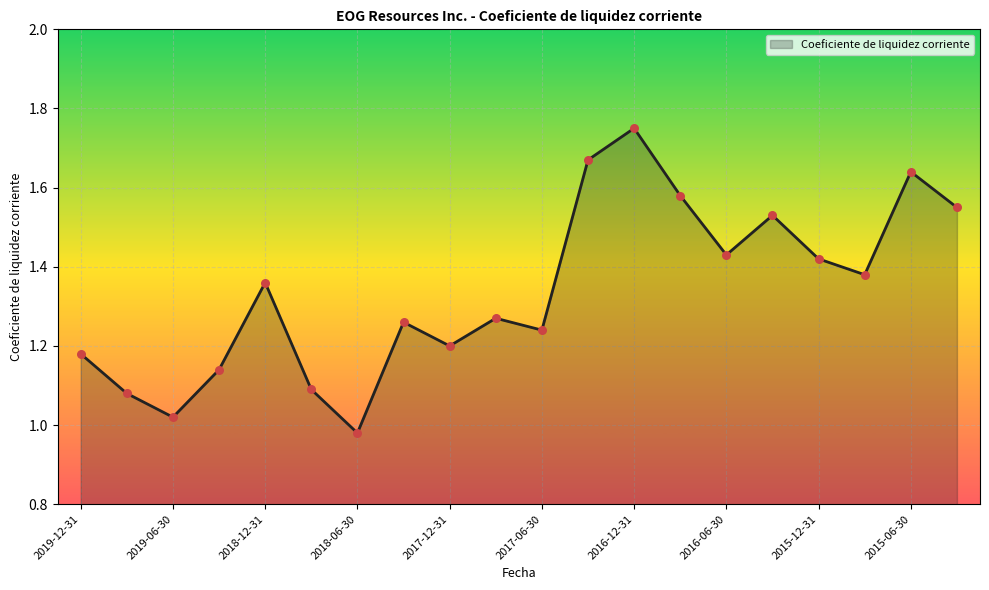

What is the difference between the maximum and minimum values?

0.8